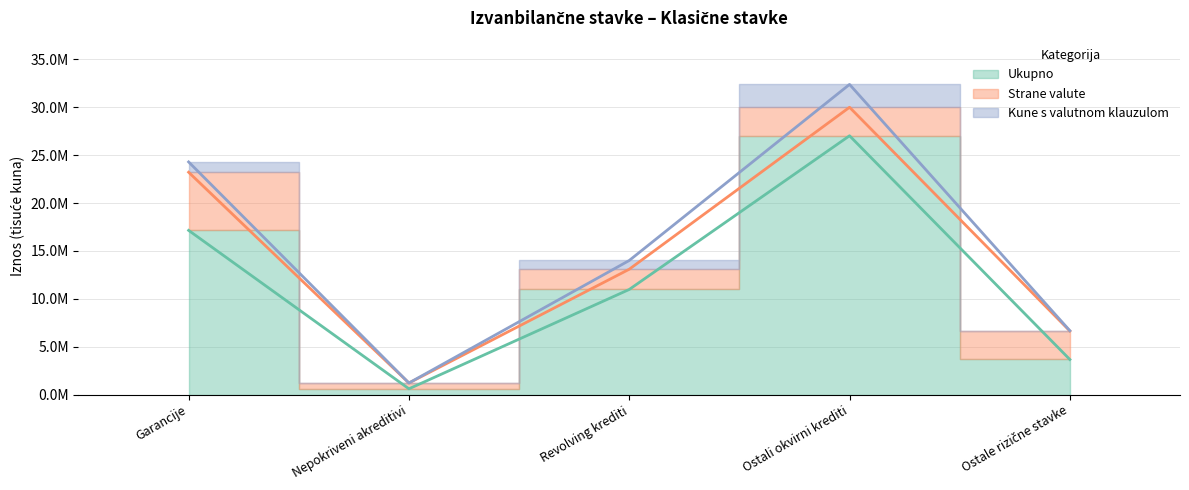

What is the maximum value for Ukupno?

27024868